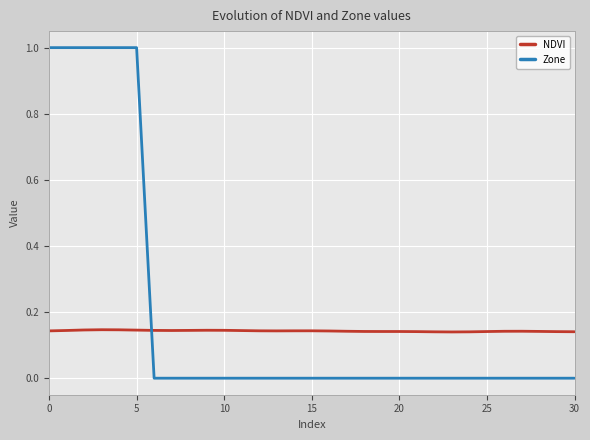

What is the difference between the maximum and minimum values in the Zone series?

1.0